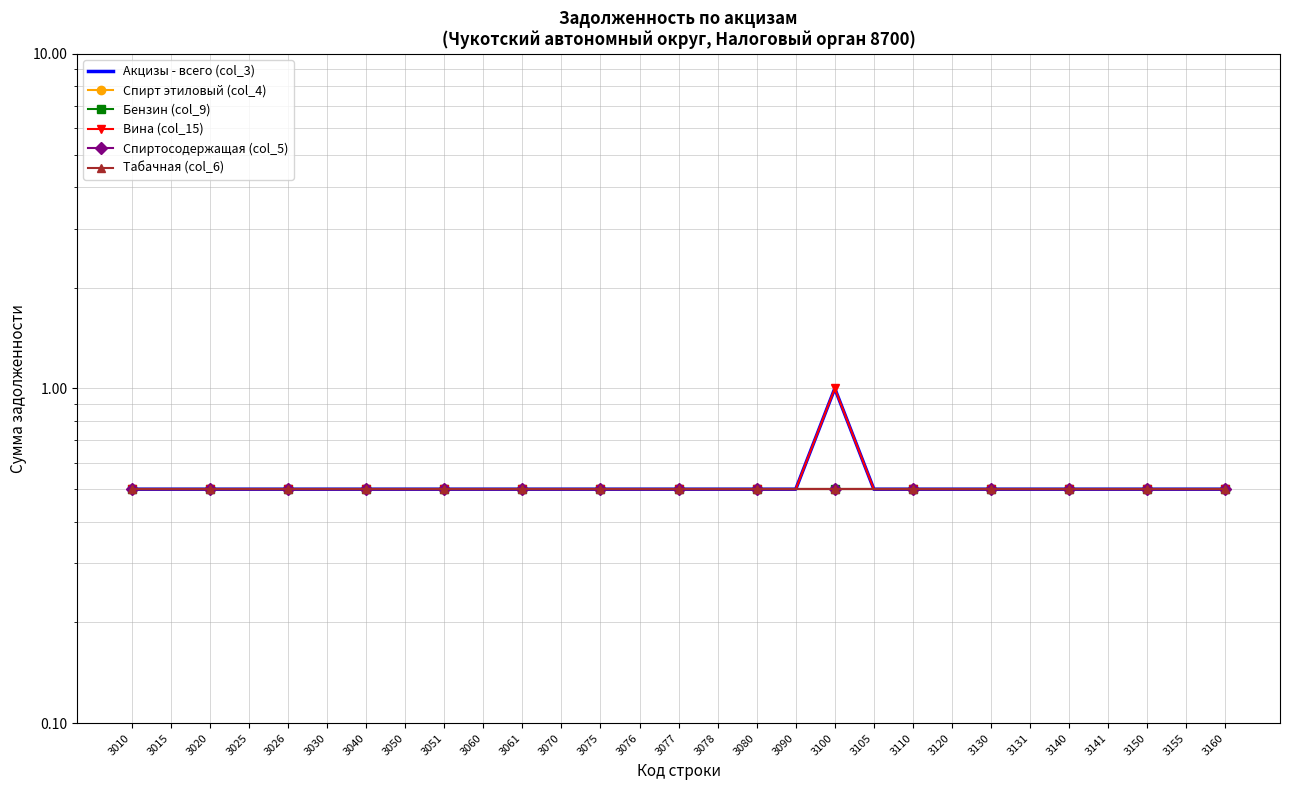

What is the difference between the maximum and minimum values in the Вина (col_15) series?

0.5